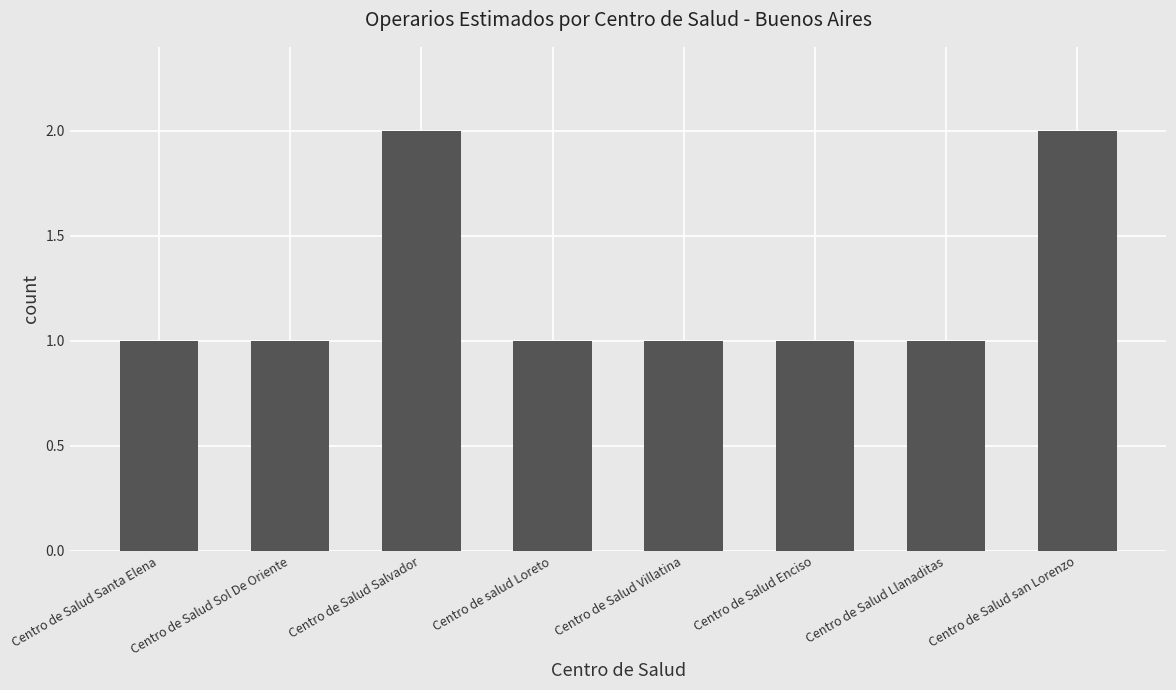

Are the bars horizontal?

No